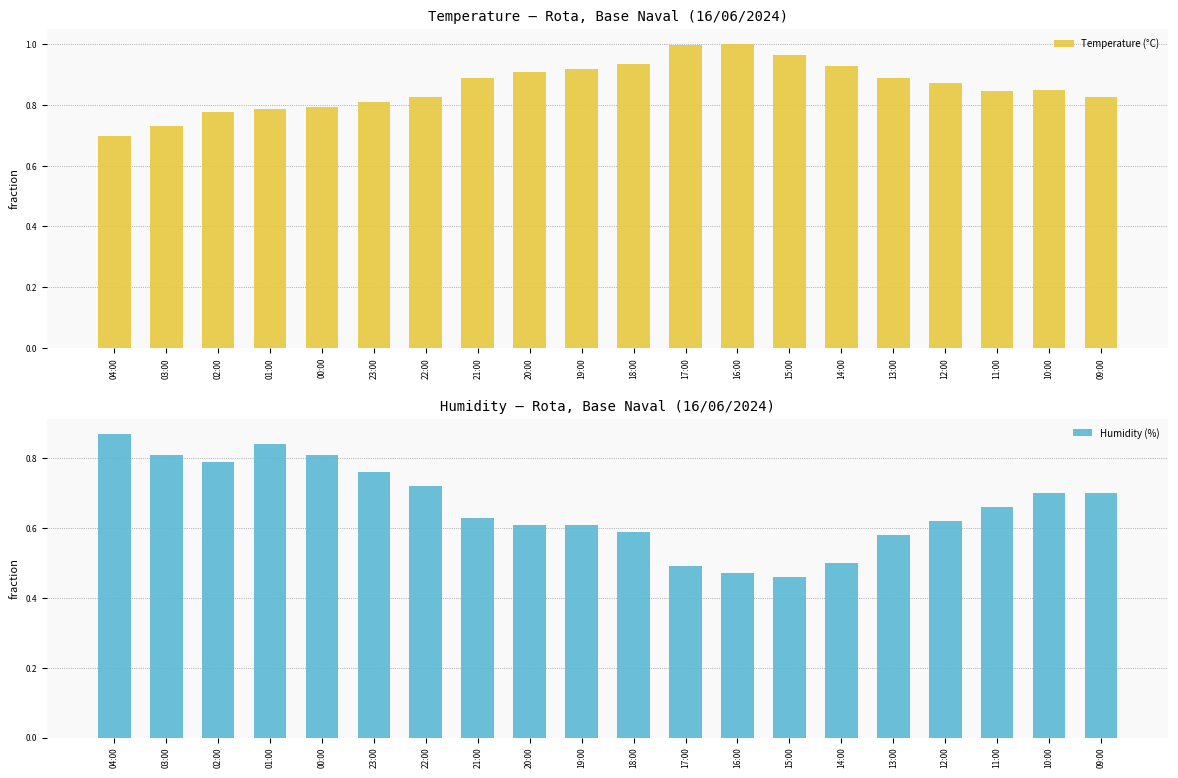

What is the label of the 10th bar from the left?

19:00